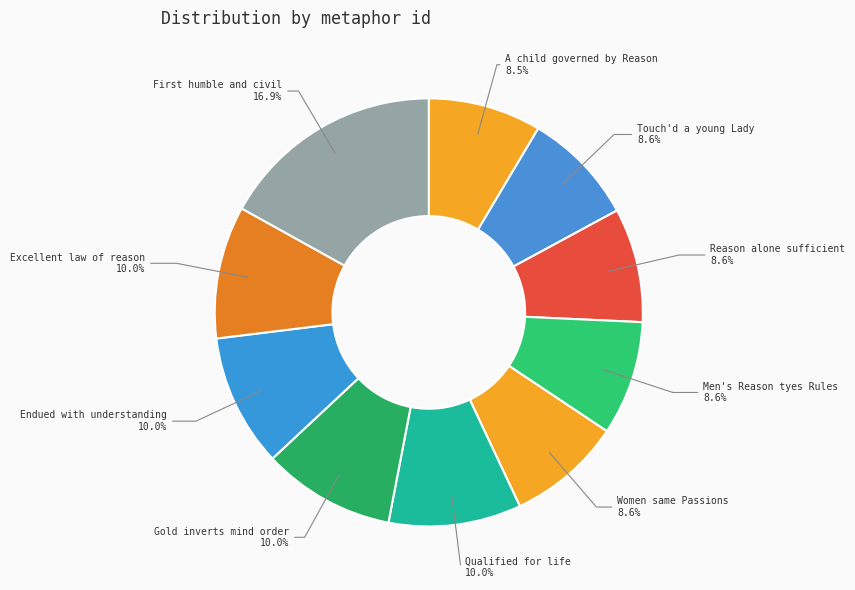

Rank the categories by value from highest to lowest.

Yet this is the first humble and civil, This is the excellent law of reason, We are endued with an understanding, Gold may invert the proper order of mind, Then only you are qualified for life, Women have the same Passions and Inclinations, Men's Reason tyes them down to Rules, Reason alone is sufficient, If I have here touch'd a young Lady, A child may be governed Reason